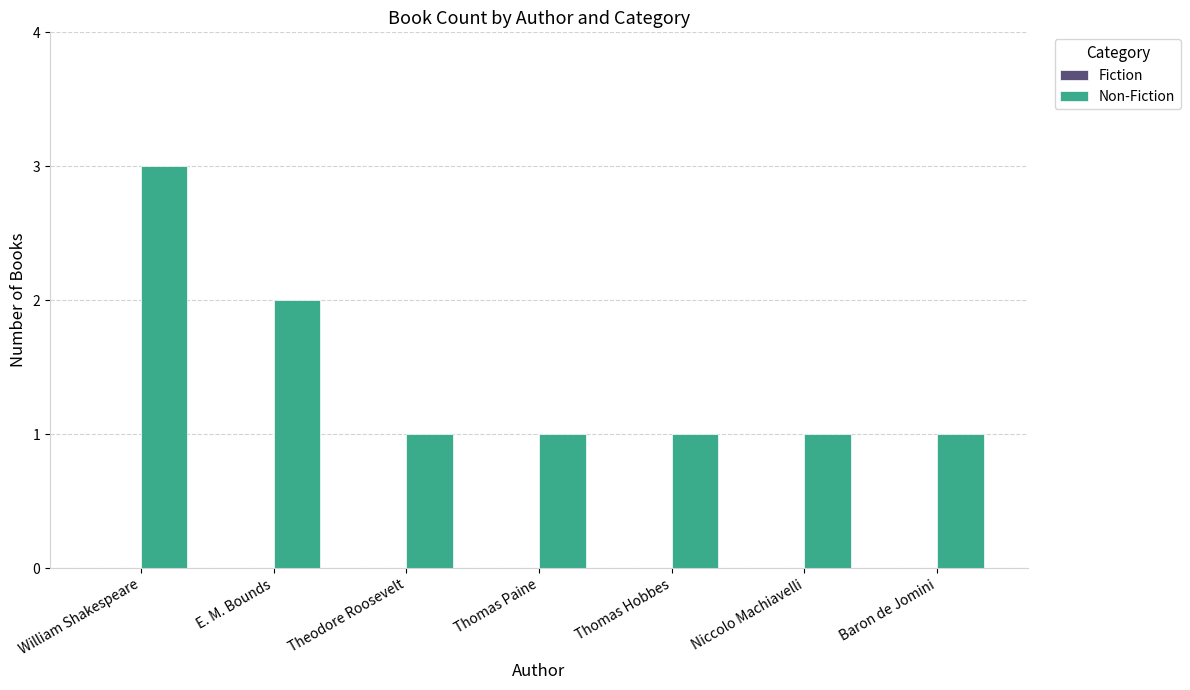

Reading left to right, extract all data points from this chart.

3	2	1	1	1	1	1